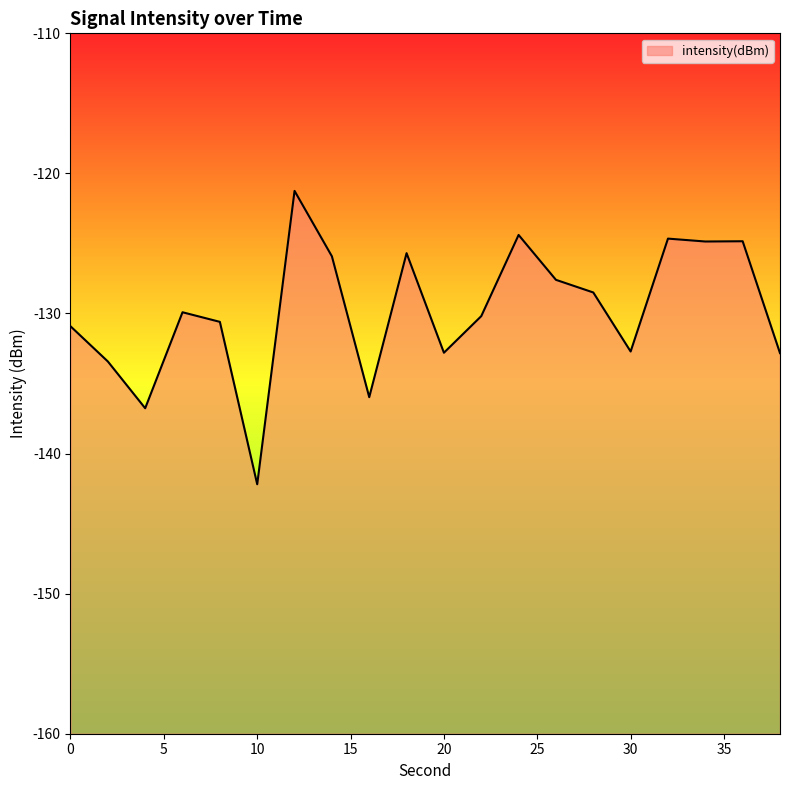

What is the average value?

-129.8